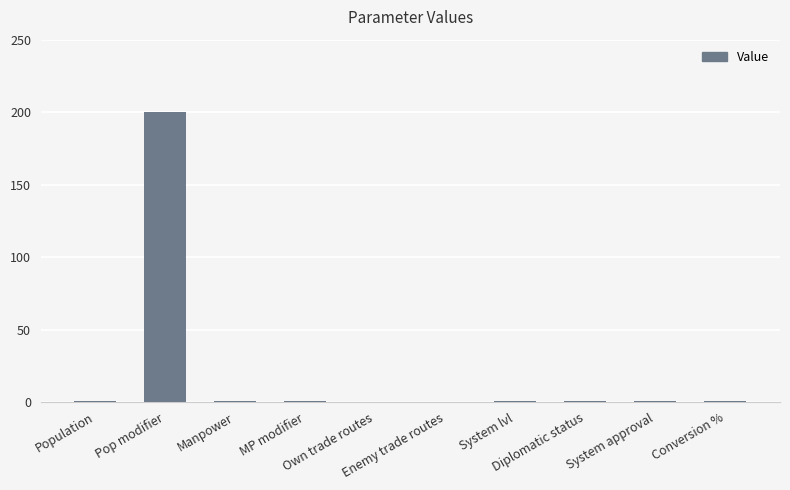

Reading left to right, what are all the values shown in this chart?

1	200	1	1	0	0	1	1	1	1